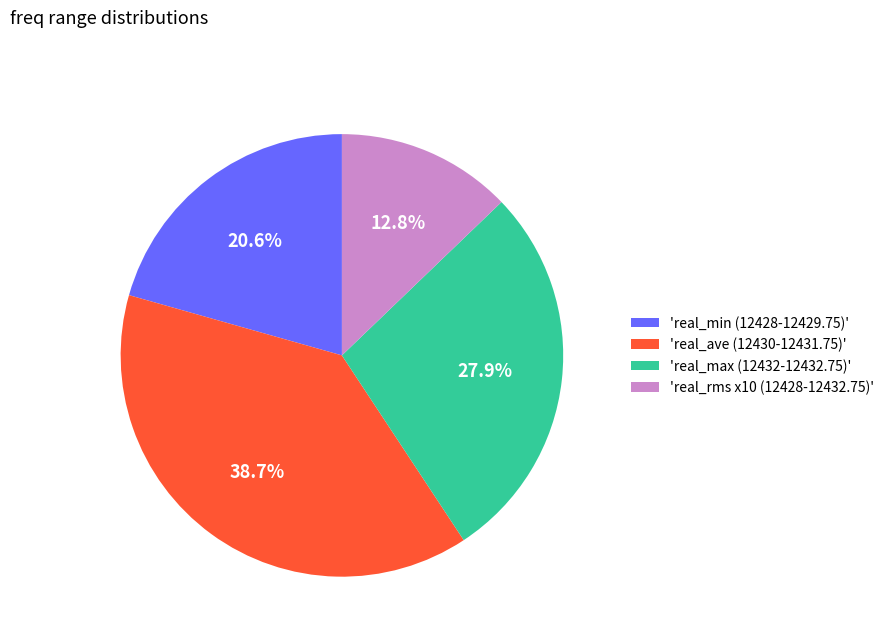

Between 'real_min (12428-12429.75)' and 'real_ave (12430-12431.75)', which is larger?

'real_ave (12430-12431.75)'